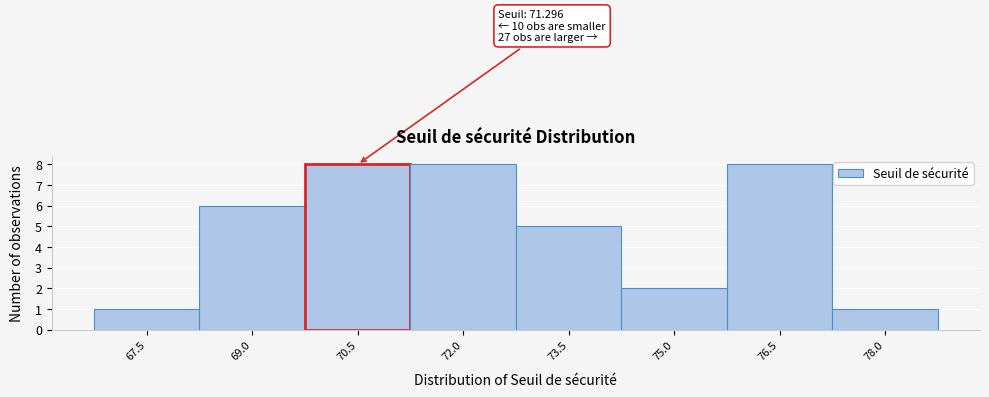

Reading right to left, transcribe all the data shown in this chart.

1	8	2	5	8	8	6	1